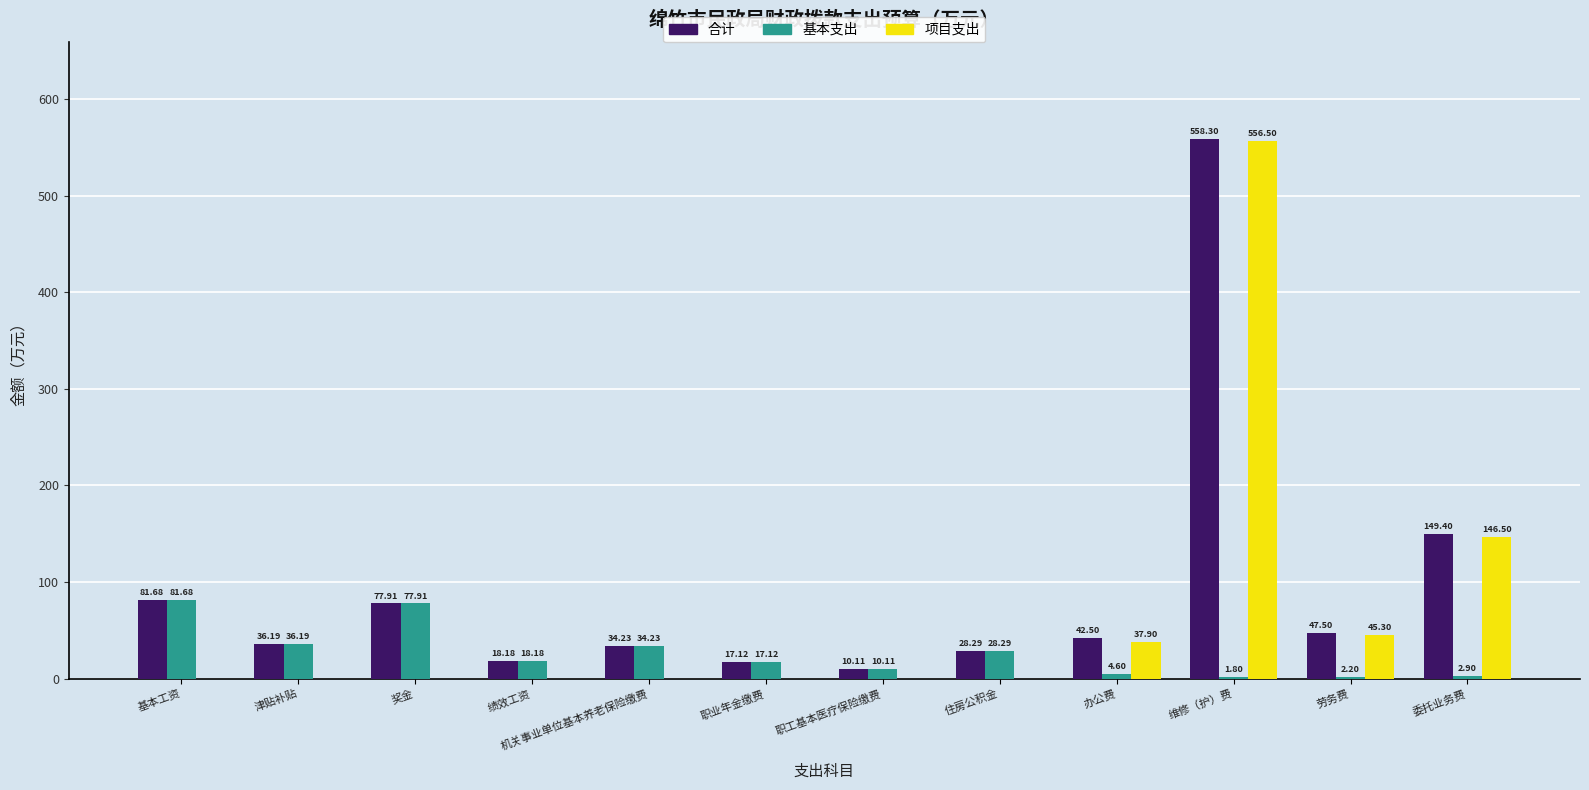

How many data points does each series have?

12